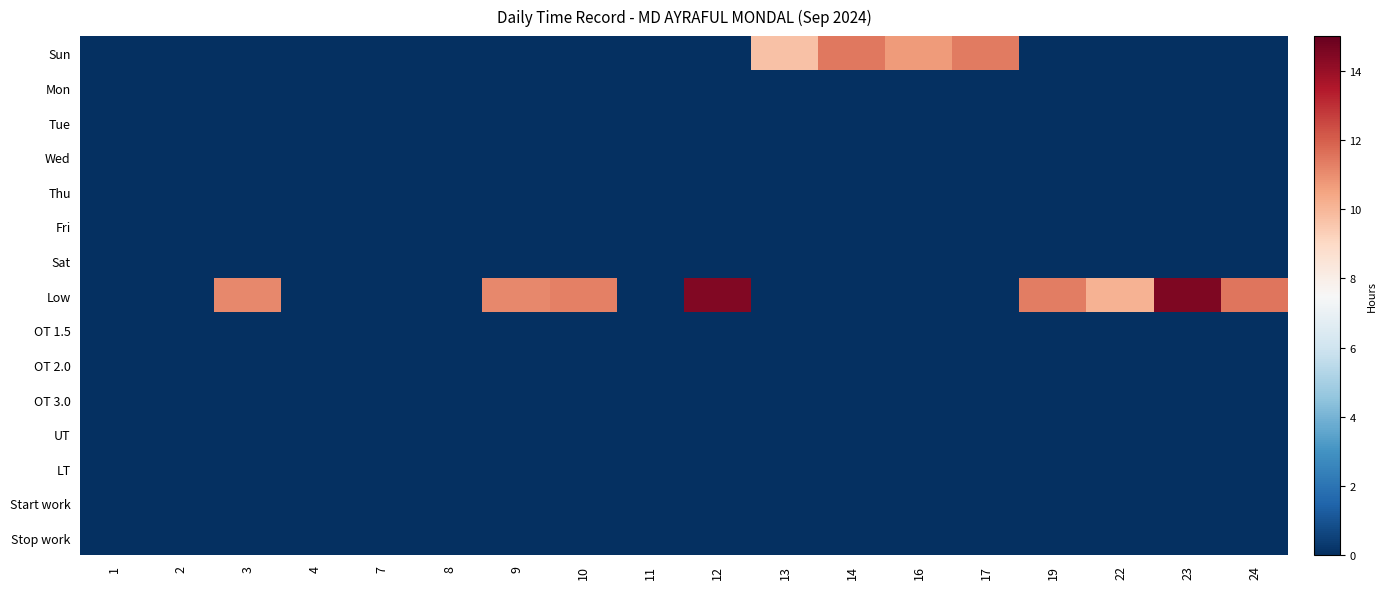

Reading left to right, what are all the values shown in this chart?

Sun: 1=0.0	2=0.0	3=0.0	4=0.0	7=0.0	8=0.0	9=0.0	10=0.0	11=0.0	12=0.0	13=9.7	14=11.5	16=10.7	17=11.4	19=0.0	22=0.0	23=0.0	24=0.0
Mon: 1=0.0	2=0.0	3=0.0	4=0.0	7=0.0	8=0.0	9=0.0	10=0.0	11=0.0	12=0.0	13=0.0	14=0.0	16=0.0	17=0.0	19=0.0	22=0.0	23=0.0	24=0.0
Tue: 1=0.0	2=0.0	3=0.0	4=0.0	7=0.0	8=0.0	9=0.0	10=0.0	11=0.0	12=0.0	13=0.0	14=0.0	16=0.0	17=0.0	19=0.0	22=0.0	23=0.0	24=0.0
Wed: 1=0.0	2=0.0	3=0.0	4=0.0	7=0.0	8=0.0	9=0.0	10=0.0	11=0.0	12=0.0	13=0.0	14=0.0	16=0.0	17=0.0	19=0.0	22=0.0	23=0.0	24=0.0
Thu: 1=0.0	2=0.0	3=0.0	4=0.0	7=0.0	8=0.0	9=0.0	10=0.0	11=0.0	12=0.0	13=0.0	14=0.0	16=0.0	17=0.0	19=0.0	22=0.0	23=0.0	24=0.0
Fri: 1=0.0	2=0.0	3=0.0	4=0.0	7=0.0	8=0.0	9=0.0	10=0.0	11=0.0	12=0.0	13=0.0	14=0.0	16=0.0	17=0.0	19=0.0	22=0.0	23=0.0	24=0.0
Sat: 1=0.0	2=0.0	3=0.0	4=0.0	7=0.0	8=0.0	9=0.0	10=0.0	11=0.0	12=0.0	13=0.0	14=0.0	16=0.0	17=0.0	19=0.0	22=0.0	23=0.0	24=0.0
Low: 1=0.0	2=0.0	3=11.1	4=0.0	7=0.0	8=0.0	9=11.1	10=11.3	11=0.0	12=14.4	13=0.0	14=0.0	16=0.0	17=0.0	19=11.3	22=10.1	23=14.5	24=11.5
OT 1.5: 1=0.0	2=0.0	3=0.0	4=0.0	7=0.0	8=0.0	9=0.0	10=0.0	11=0.0	12=0.0	13=0.0	14=0.0	16=0.0	17=0.0	19=0.0	22=0.0	23=0.0	24=0.0
OT 2.0: 1=0.0	2=0.0	3=0.0	4=0.0	7=0.0	8=0.0	9=0.0	10=0.0	11=0.0	12=0.0	13=0.0	14=0.0	16=0.0	17=0.0	19=0.0	22=0.0	23=0.0	24=0.0
OT 3.0: 1=0.0	2=0.0	3=0.0	4=0.0	7=0.0	8=0.0	9=0.0	10=0.0	11=0.0	12=0.0	13=0.0	14=0.0	16=0.0	17=0.0	19=0.0	22=0.0	23=0.0	24=0.0
UT: 1=0.0	2=0.0	3=0.0	4=0.0	7=0.0	8=0.0	9=0.0	10=0.0	11=0.0	12=0.0	13=0.0	14=0.0	16=0.0	17=0.0	19=0.0	22=0.0	23=0.0	24=0.0
LT: 1=0.0	2=0.0	3=0.0	4=0.0	7=0.0	8=0.0	9=0.0	10=0.0	11=0.0	12=0.0	13=0.0	14=0.0	16=0.0	17=0.0	19=0.0	22=0.0	23=0.0	24=0.0
Start work: 1=0.0	2=0.0	3=0.0	4=0.0	7=0.0	8=0.0	9=0.0	10=0.0	11=0.0	12=0.0	13=0.0	14=0.0	16=0.0	17=0.0	19=0.0	22=0.0	23=0.0	24=0.0
Stop work: 1=0.0	2=0.0	3=0.0	4=0.0	7=0.0	8=0.0	9=0.0	10=0.0	11=0.0	12=0.0	13=0.0	14=0.0	16=0.0	17=0.0	19=0.0	22=0.0	23=0.0	24=0.0